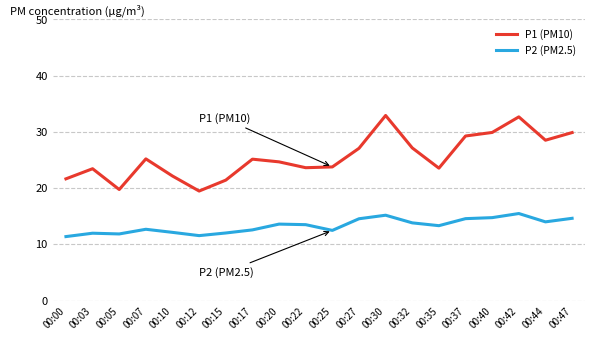

What is the minimum value shown in the chart?

11.4